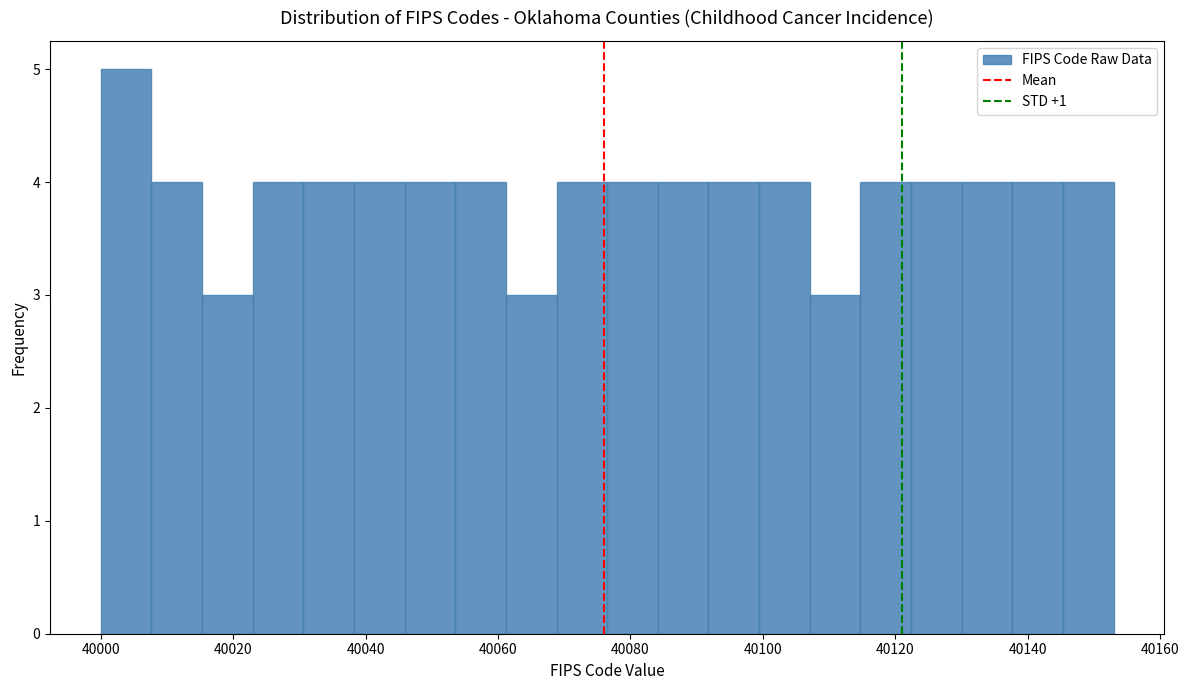

Around what value on the x-axis is the tallest bar? Give the approximate position of its centre, as read against the axis.

40004